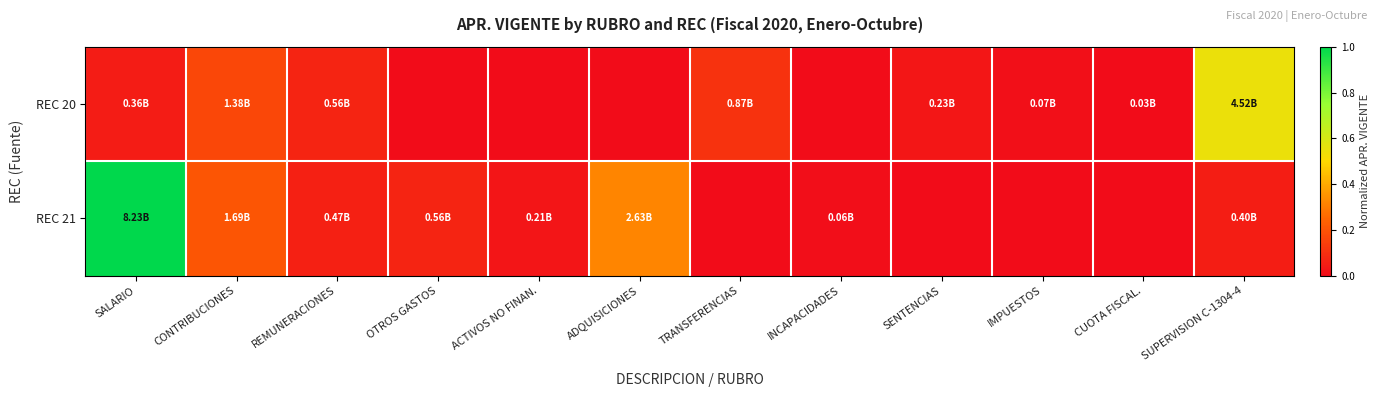

List the series in order of their peak value, lowest first.

REC 20, REC 21